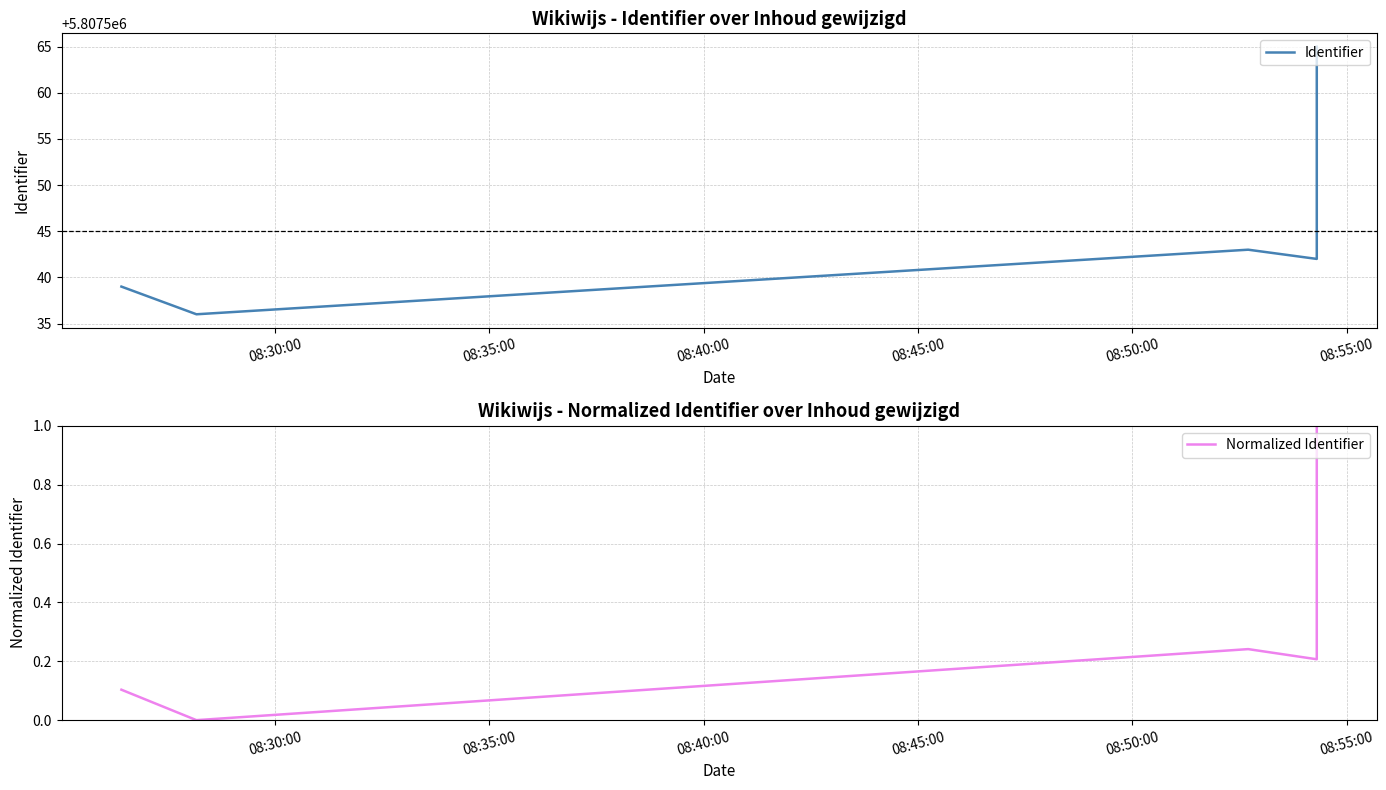

Reading left to right, what are all the values shown in this chart?

Identifier: 5807539.0	5807536.0	5807543.0	5807542.0	5807565.0
Normalized Identifier: 0.1	0.0	0.2	0.2	1.0